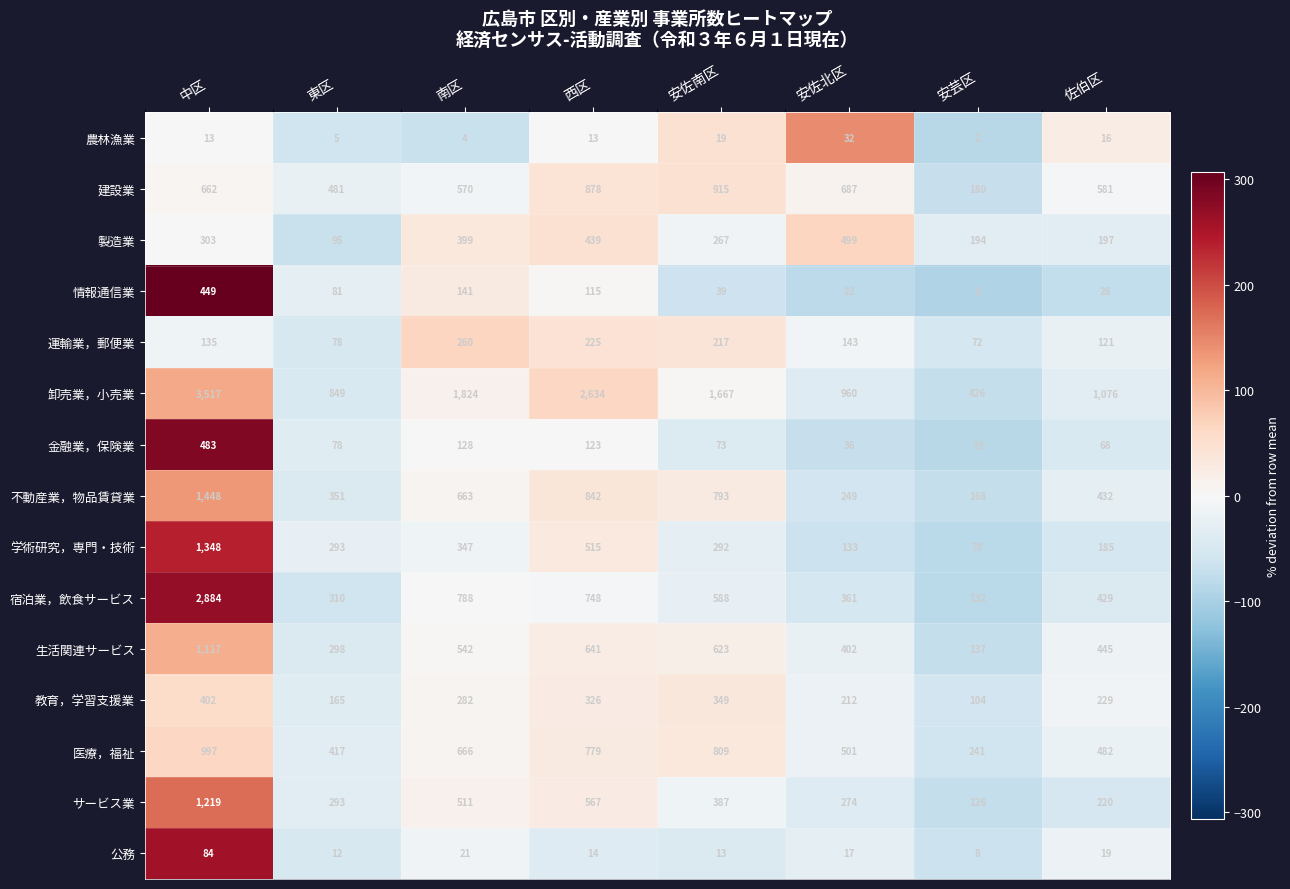

Which series has the largest total across all categories?

卸売業，小売業